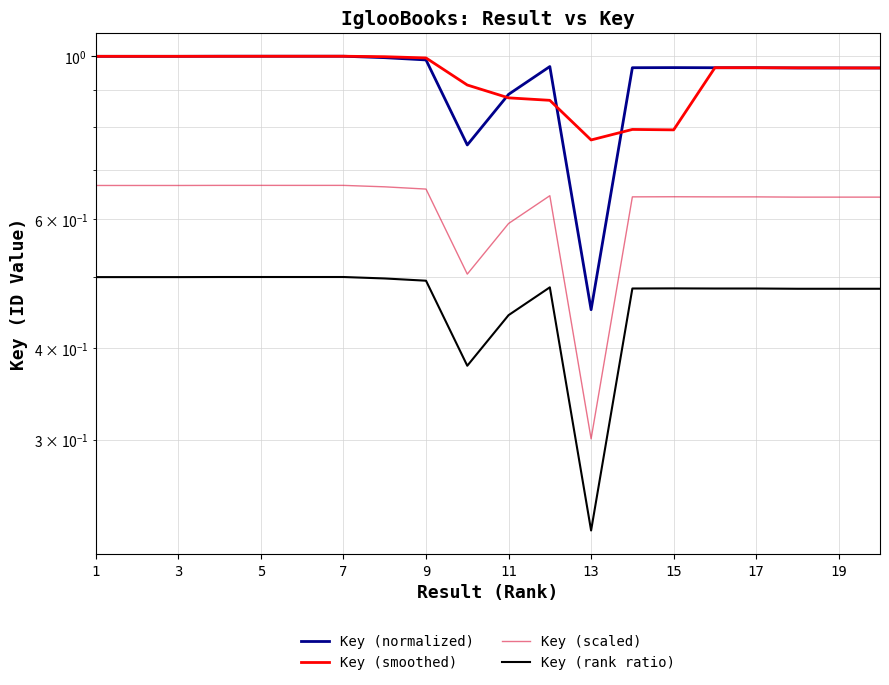

What is the maximum value shown in the chart?

1.0